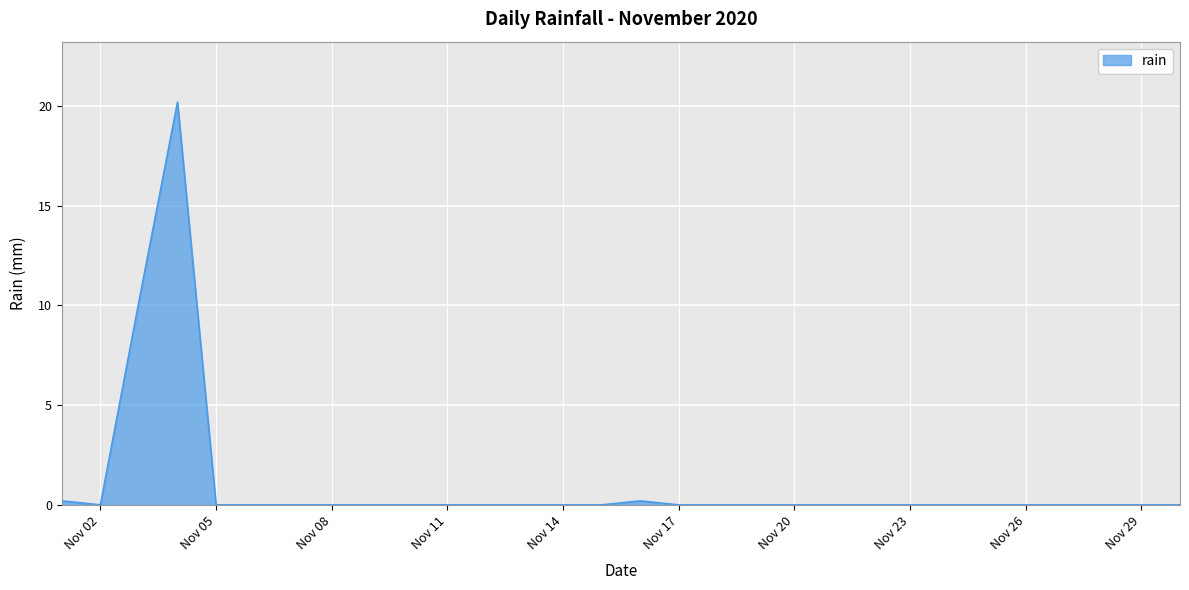

What is the difference between the maximum and minimum values?

20.2